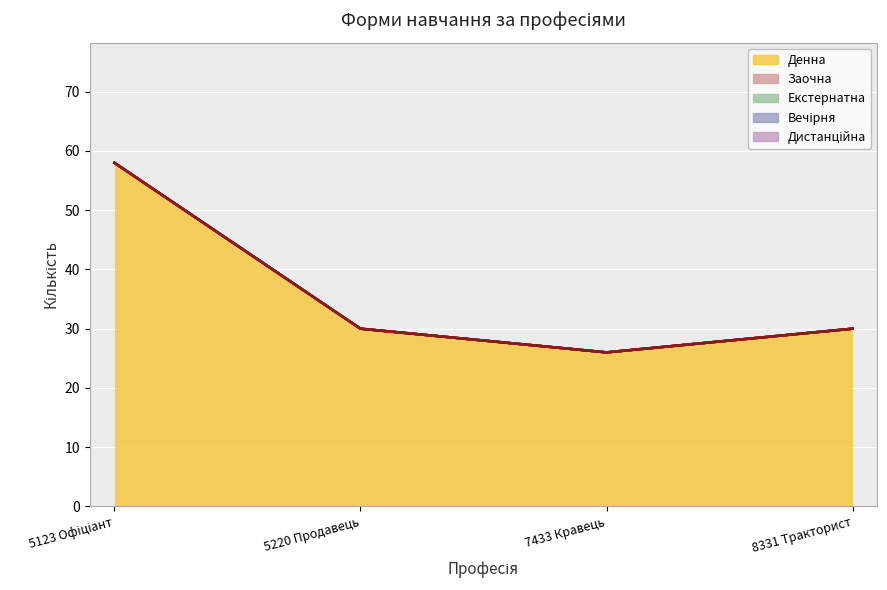

Reading right to left, transcribe all the data shown in this chart.

Денна: 30	26	30	58
Заочна: 0	0	0	0
Екстернатна: 0	0	0	0
Вечірня: 0	0	0	0
Дистанційна: 0	0	0	0